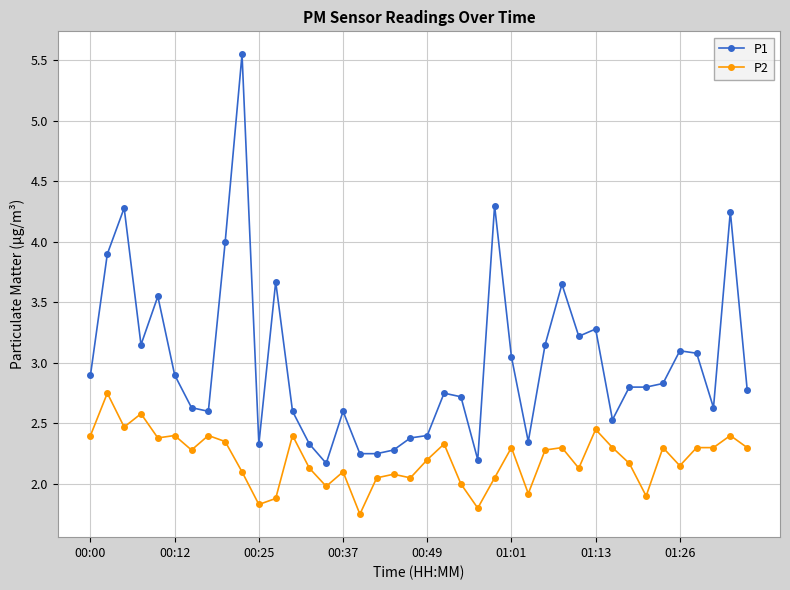

What is the sum of all P1 values?

120.2